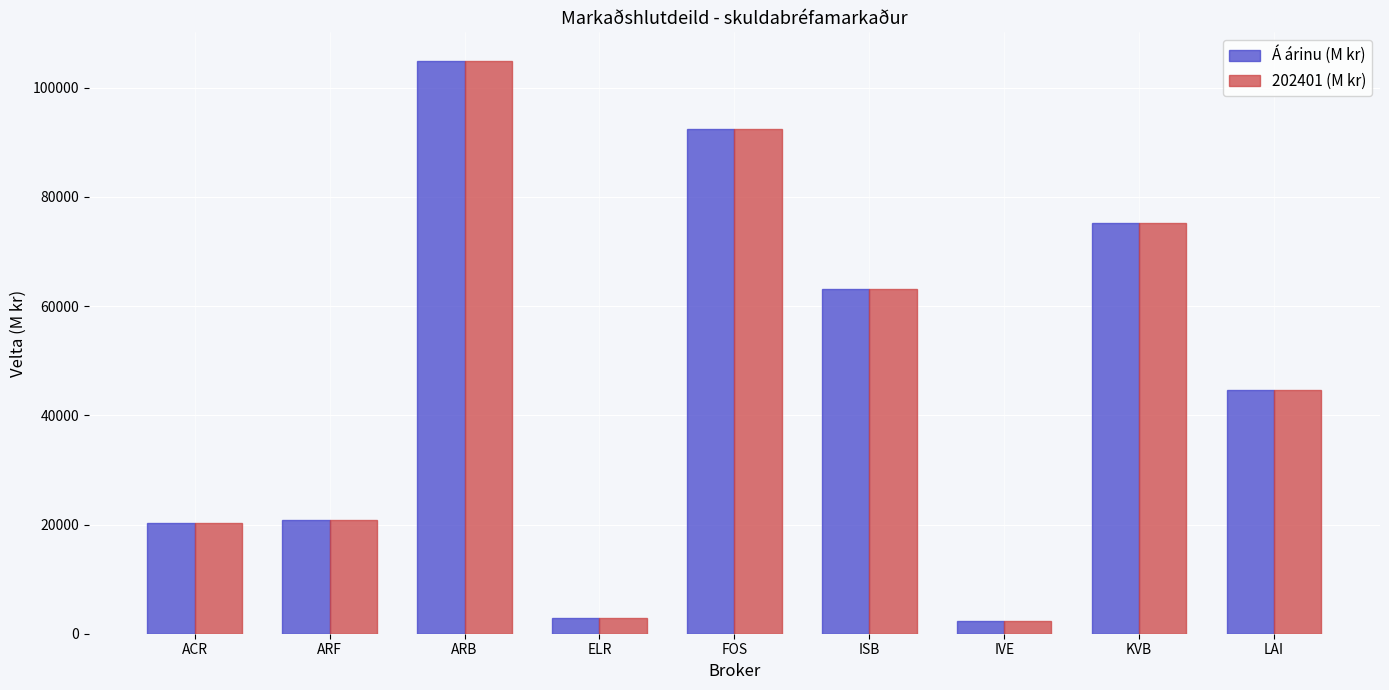

At which category is the sum across all series the highest?

ARB